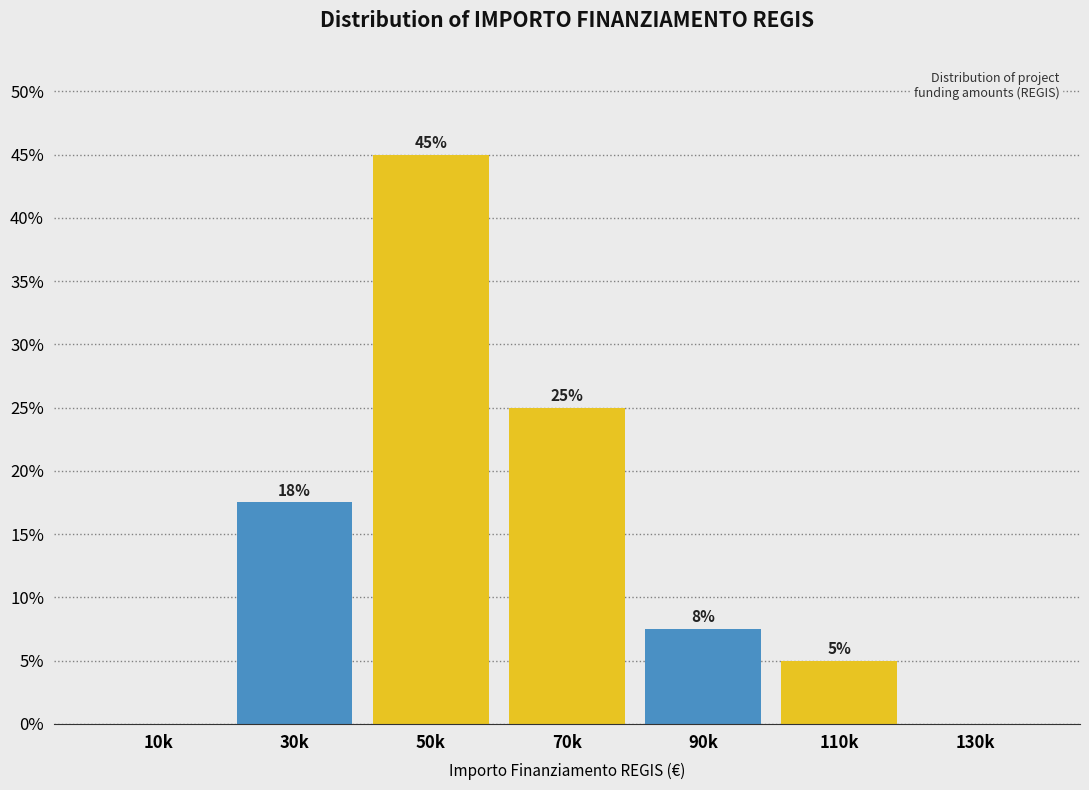

What is the maximum value shown in the chart?

45.0